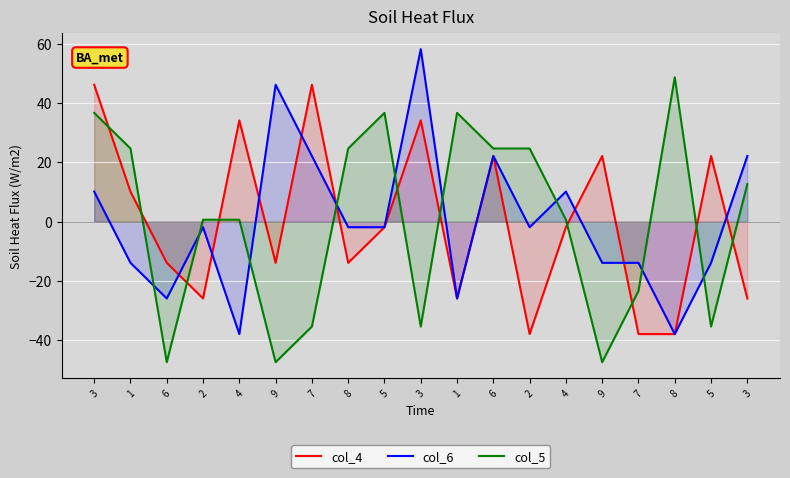

What is the approximate value of col_5 at 7?

-23.4